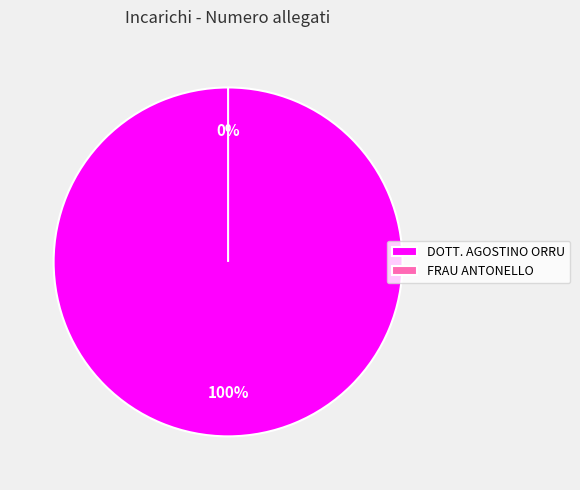

To the nearest percent, what percentage of the pie is DOTT. AGOSTINO ORRU?

100%